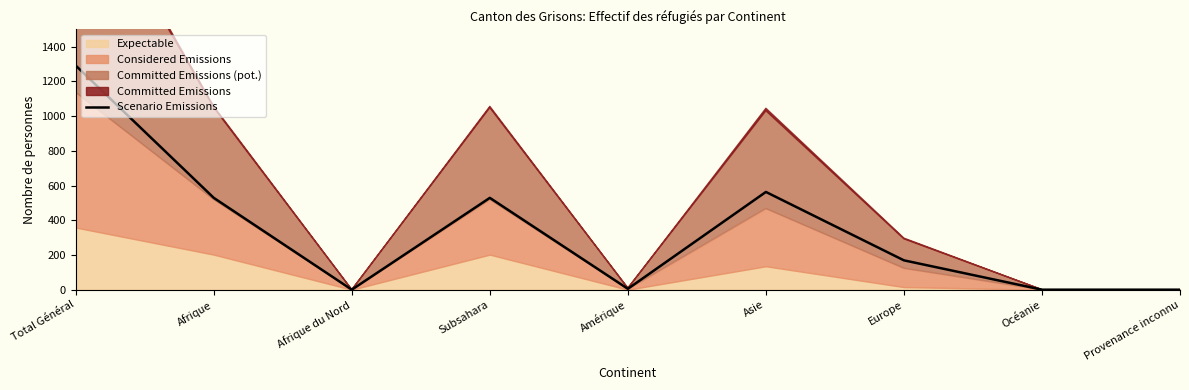

Which label corresponds to the largest value in the chart?

Total Général